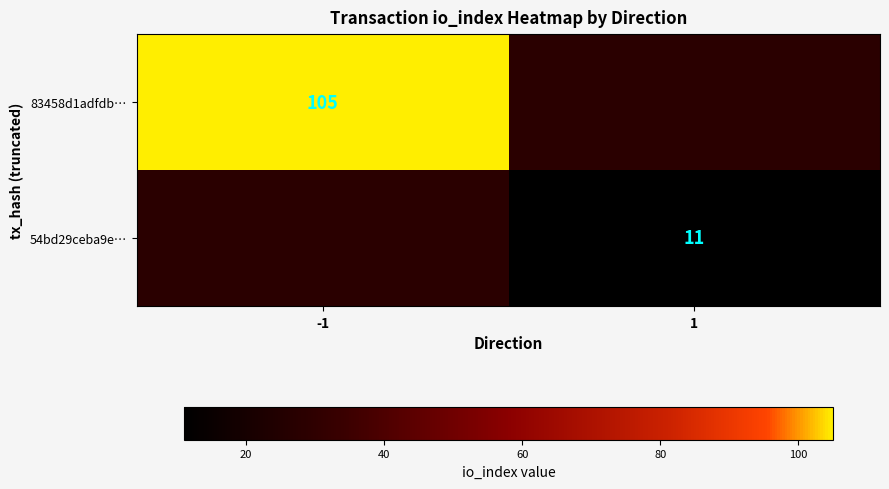

The 54bd29ceba9e… series shows 11 at 1. True or false?

True